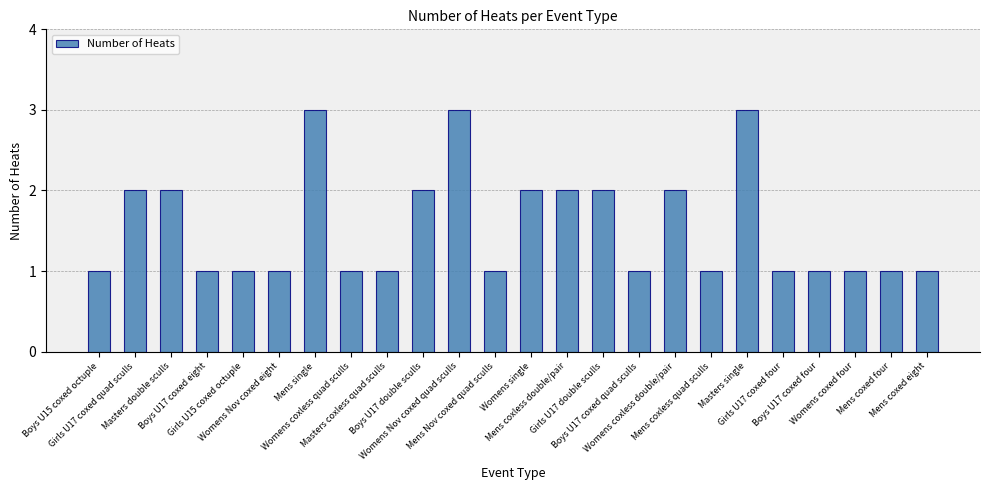

What is the value of the 16th bar from the left?

1